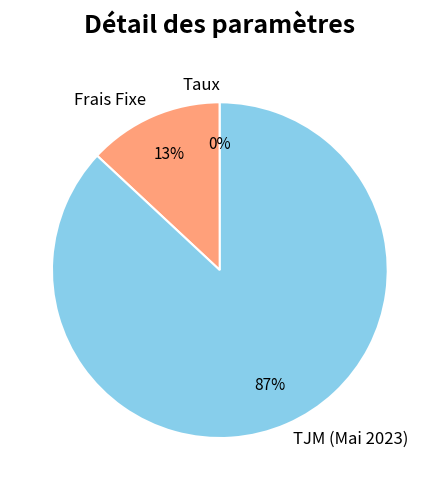

What is the ratio of the value at TJM (Mai 2023) to the value at Frais Fixe?

6.7